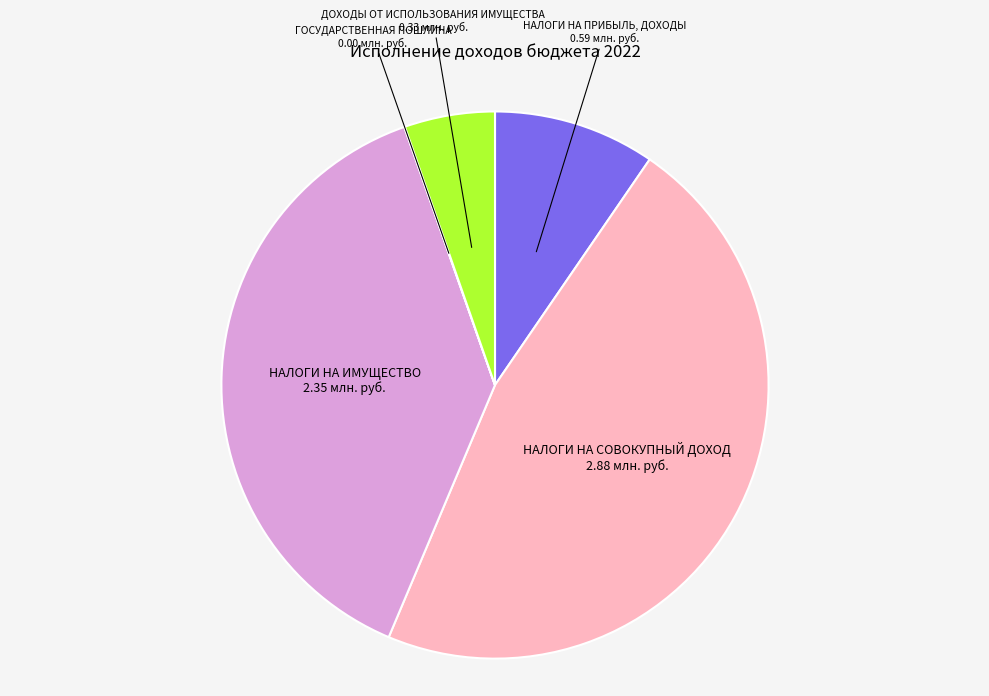

Is there a majority slice in this chart?

No